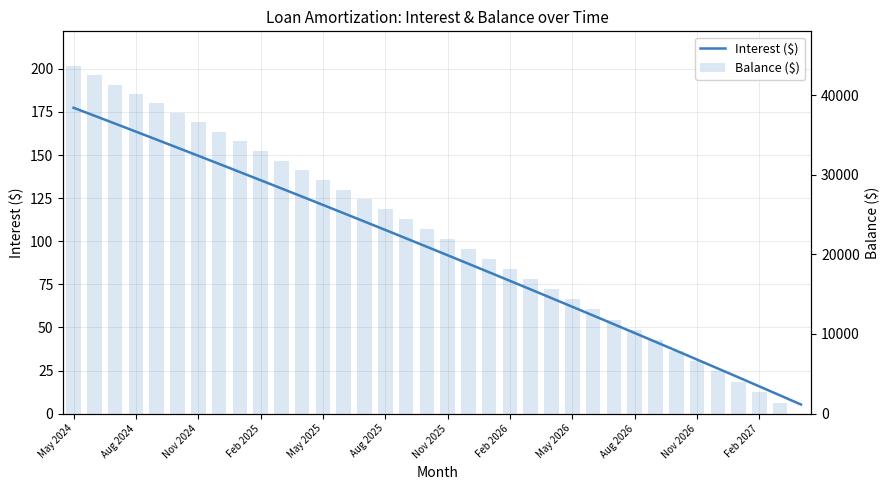

How many distinct data groups are displayed?

2